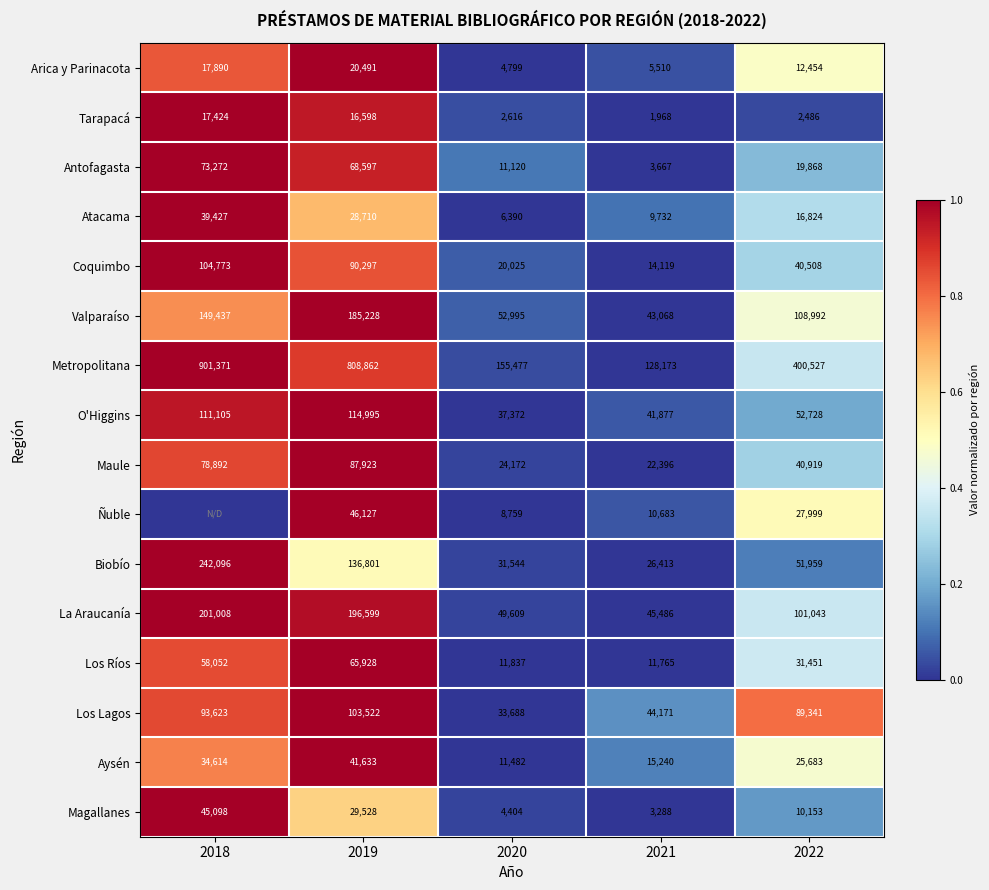

Between 2021 and 2022, which series saw the biggest shift?

Metropolitana